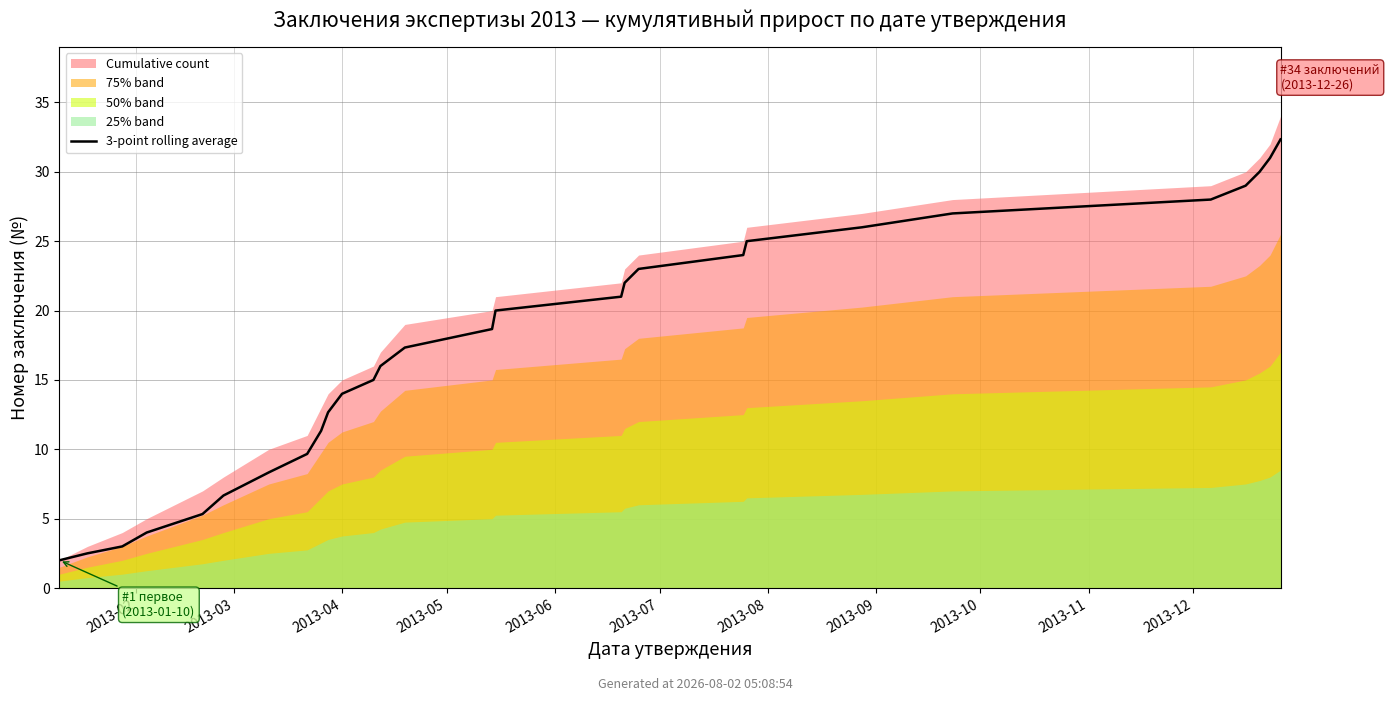

The chart shows a value of 4.5 at 13. True or false?

False